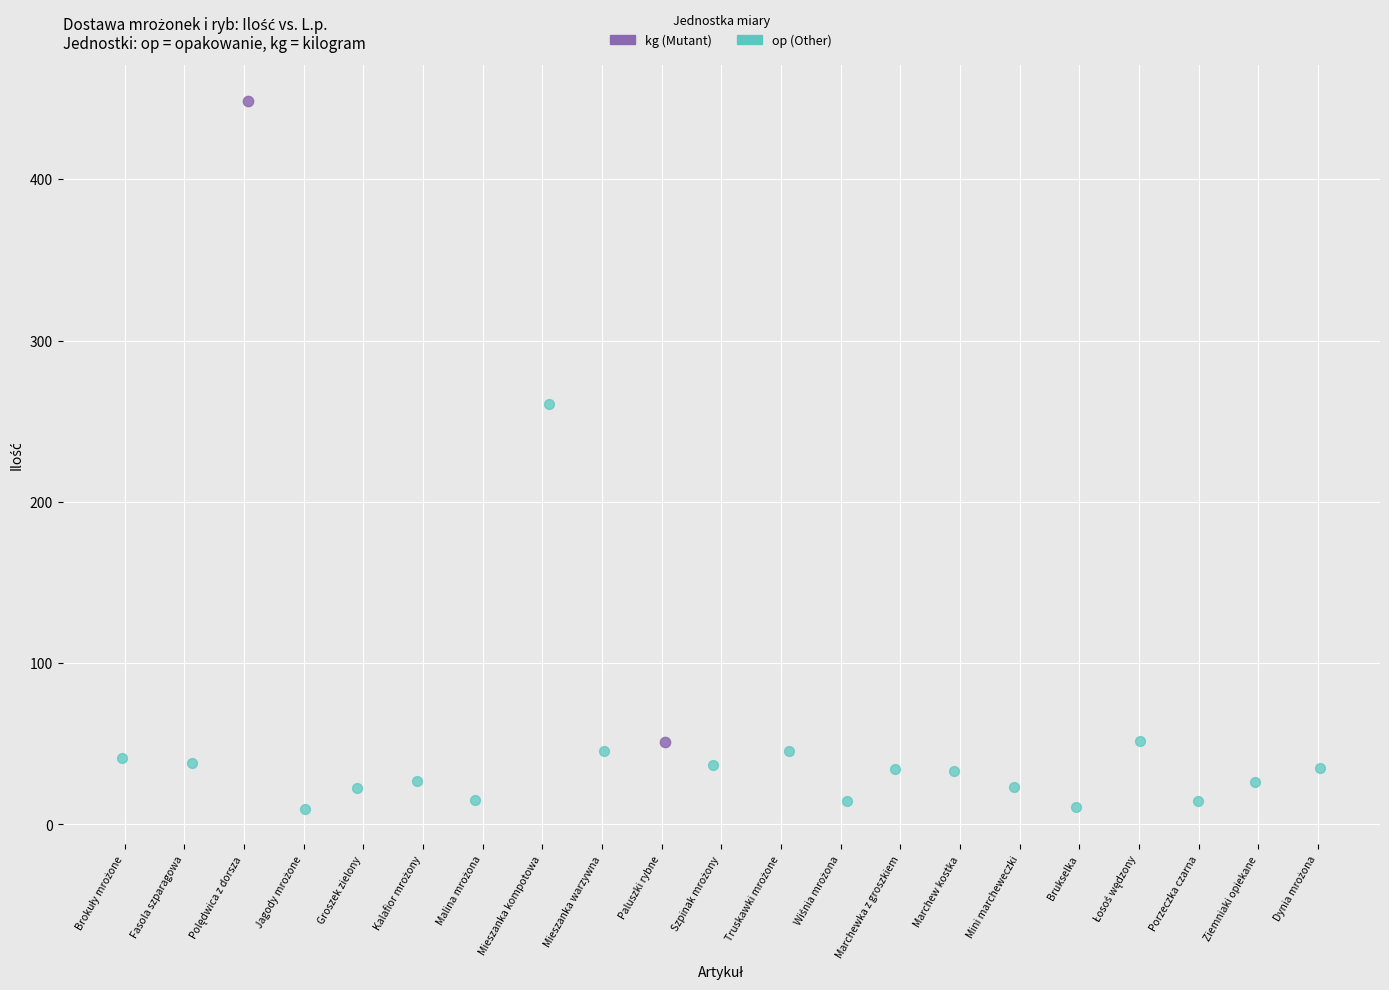

Which series contains the highest Y value?

kg (Mutant)